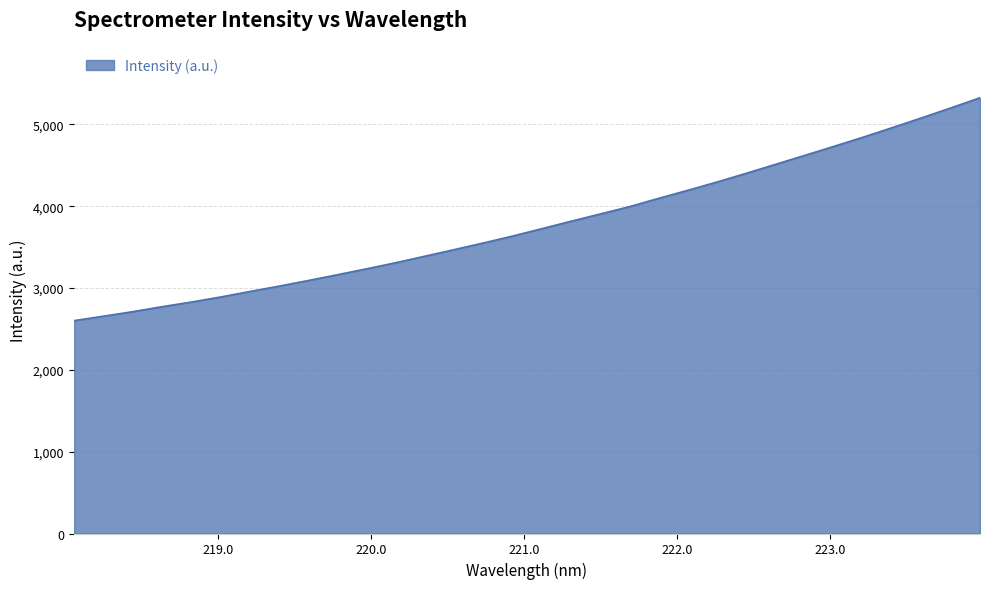

What is the smallest value displayed?

2602.1